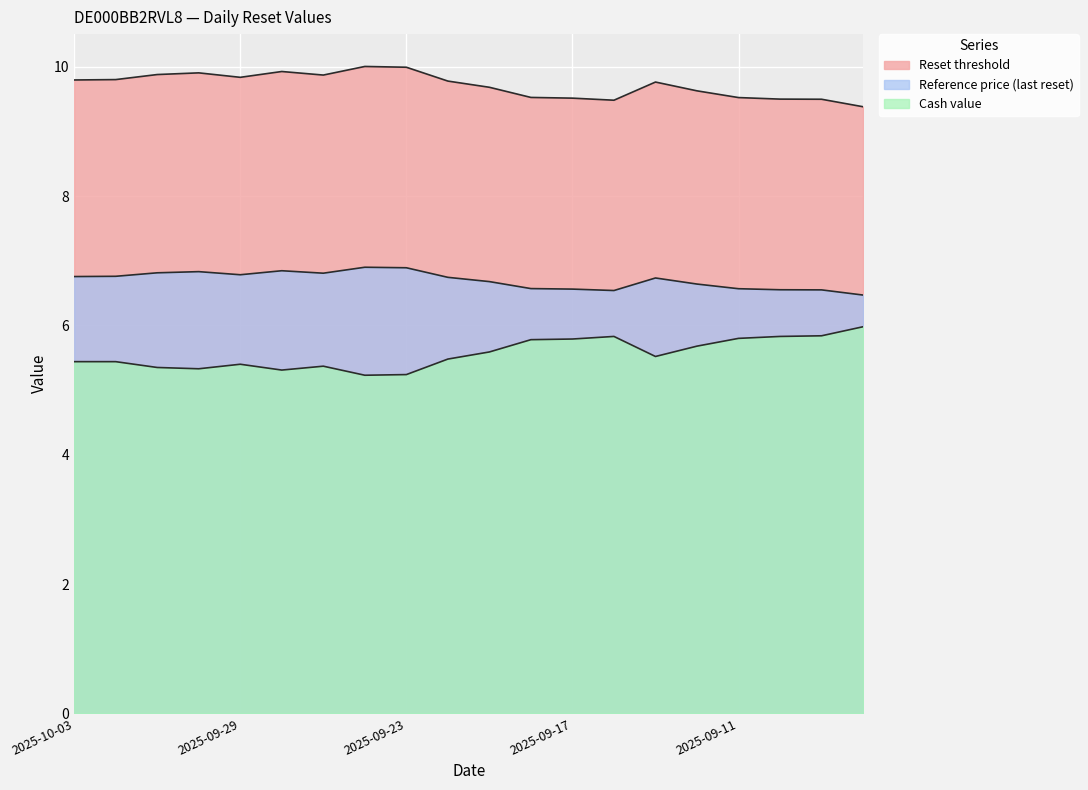

True or false: Reference price (last reset) and Reset threshold intersect in this chart.

False